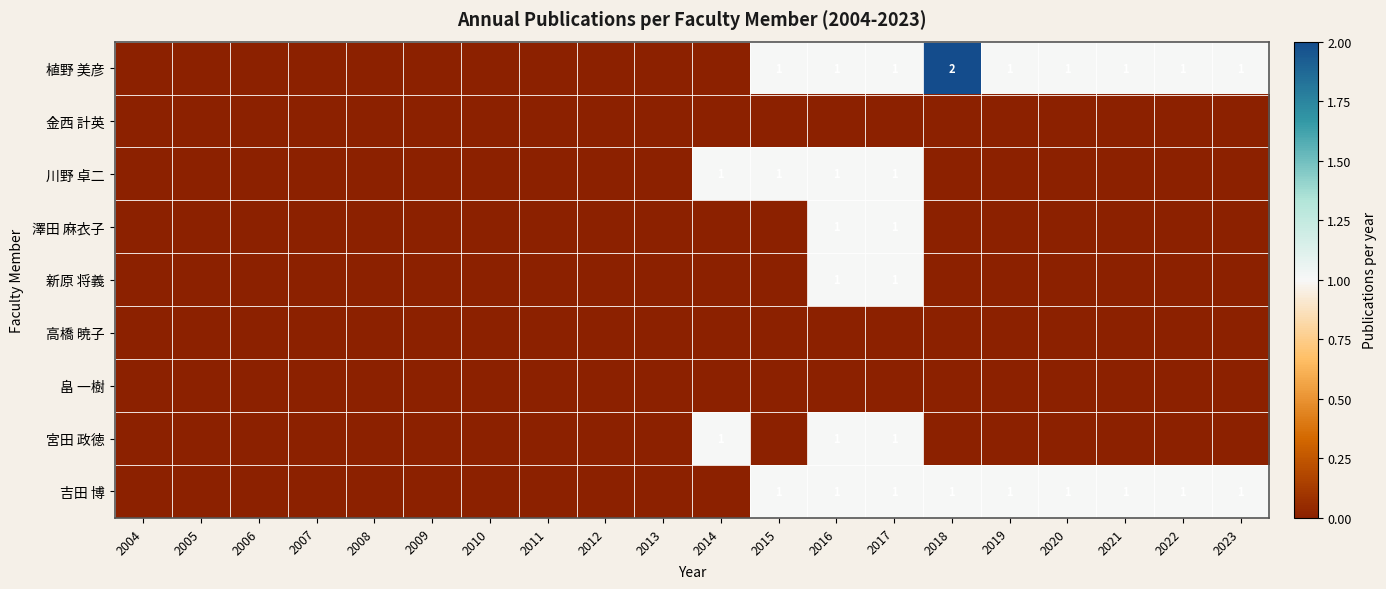

Between 2014 and 2018, which series saw the biggest shift?

植野 美彦